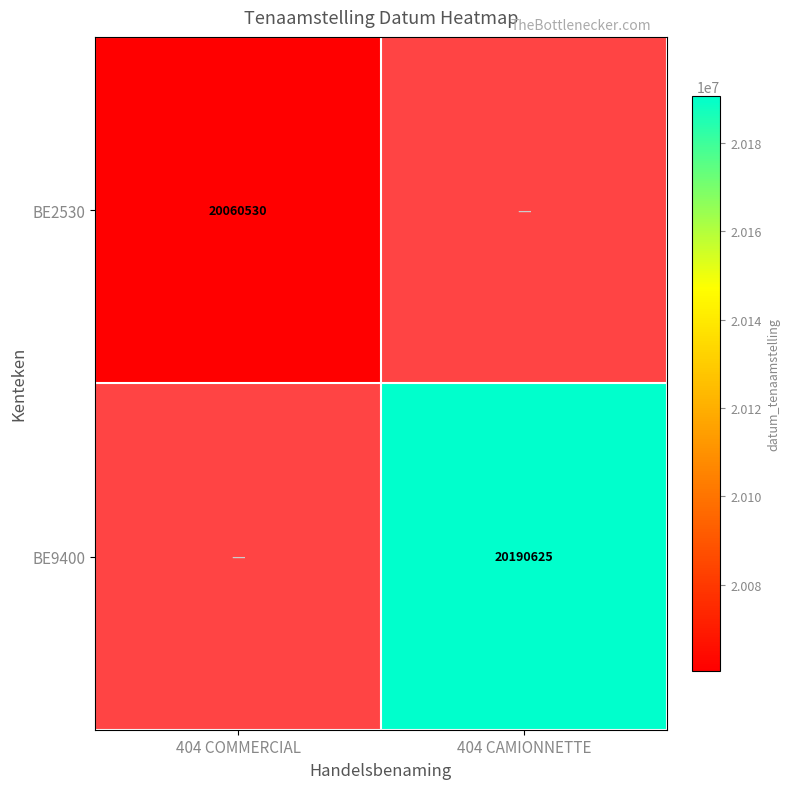

True or false: BE9400 has a value of 29462060 at 404 CAMIONNETTE.

False